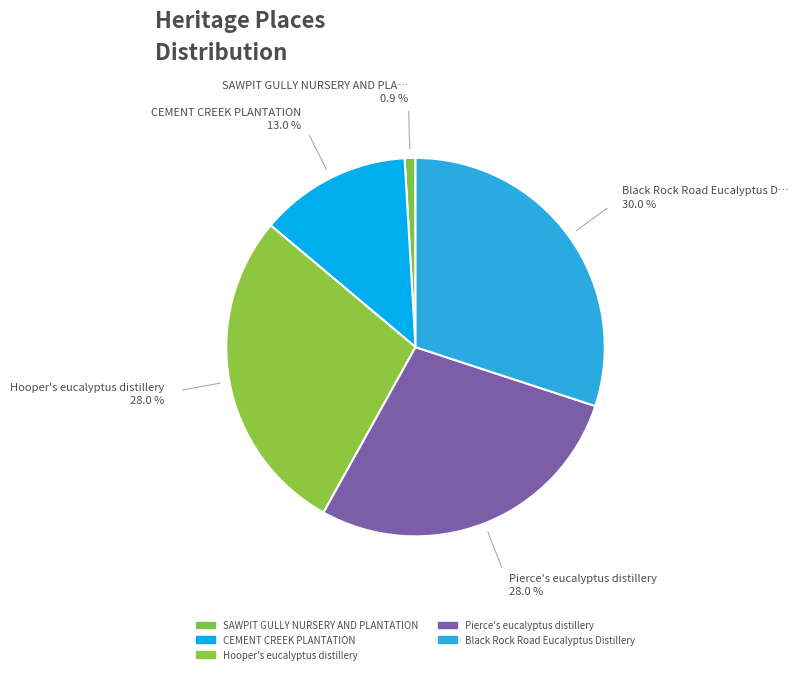

True or false: SAWPIT GULLY NURSERY AND PLANTATION accounts for 7% of the total.

False